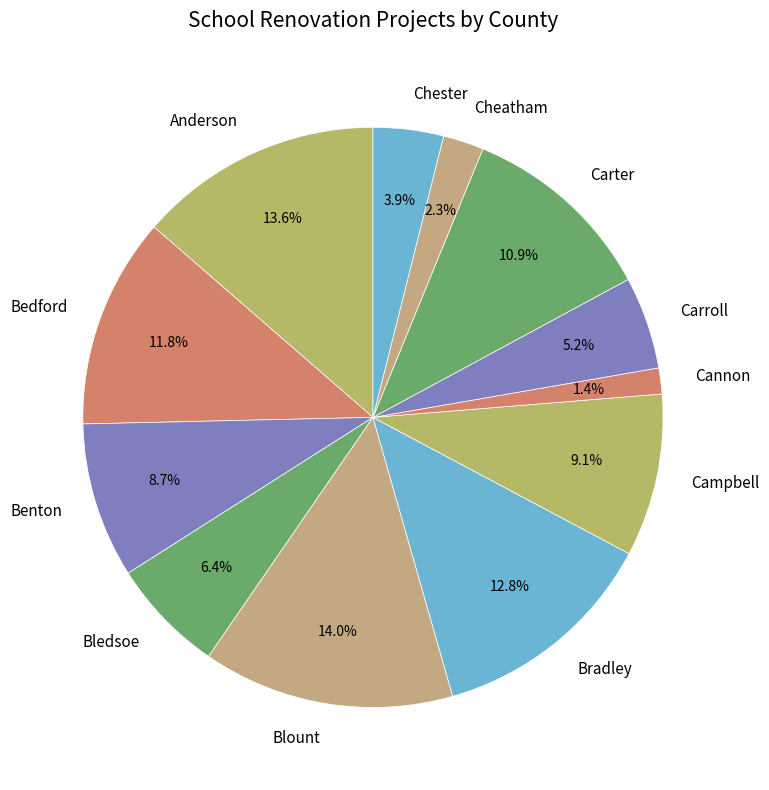

Is Cannon the majority of the pie?

No